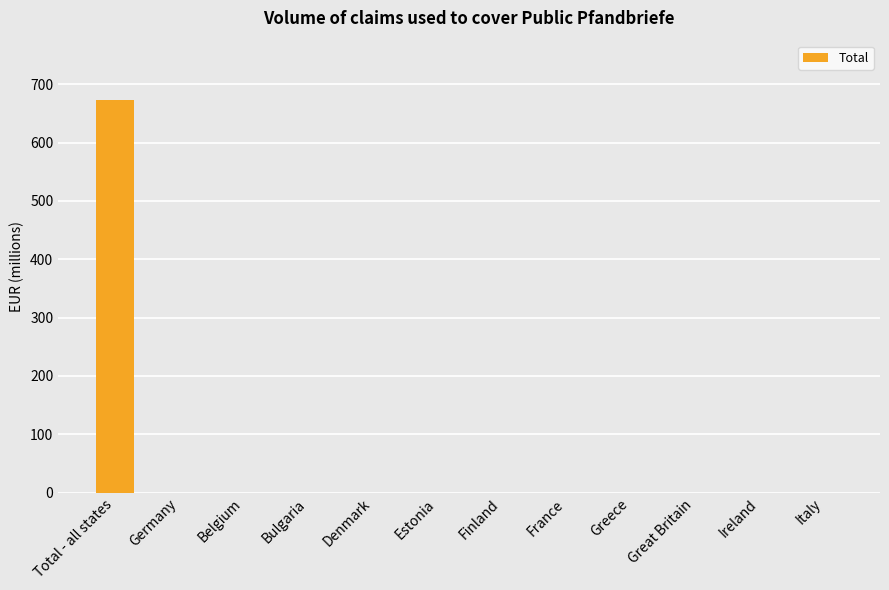

What is the approximate value at Total - all states?

673.7